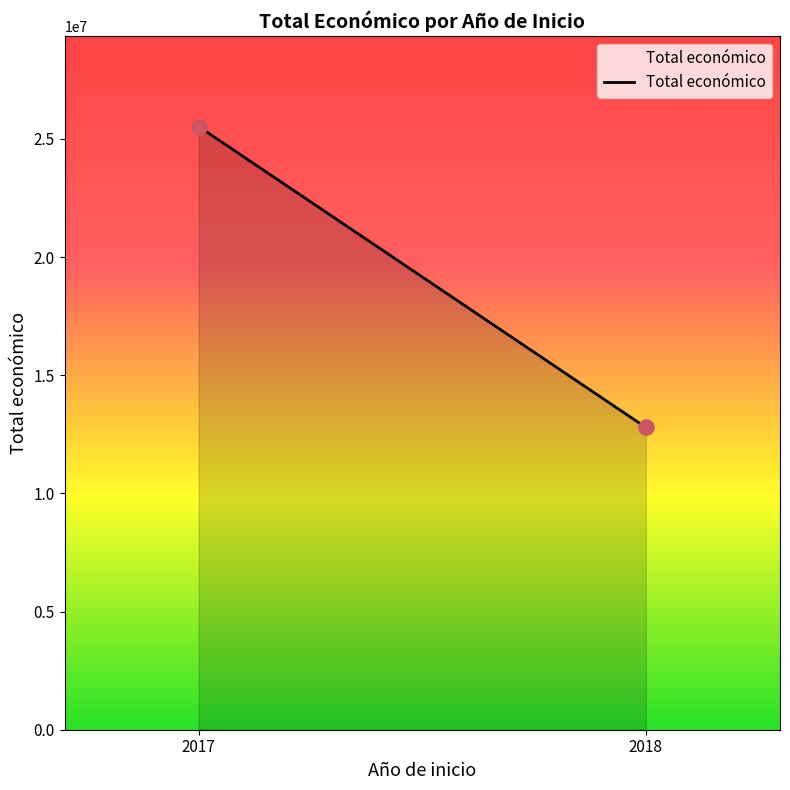

What is the range of Y values (max minus min)?

12733352